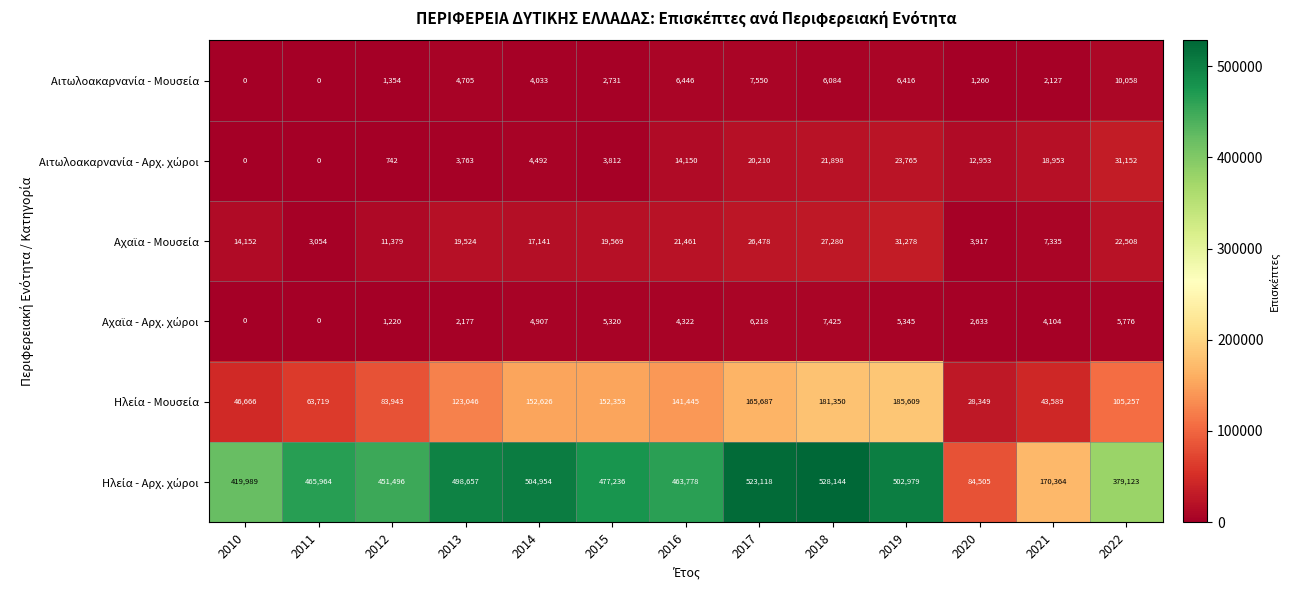

What is the spread (max minus min) of values at 2021?

168237